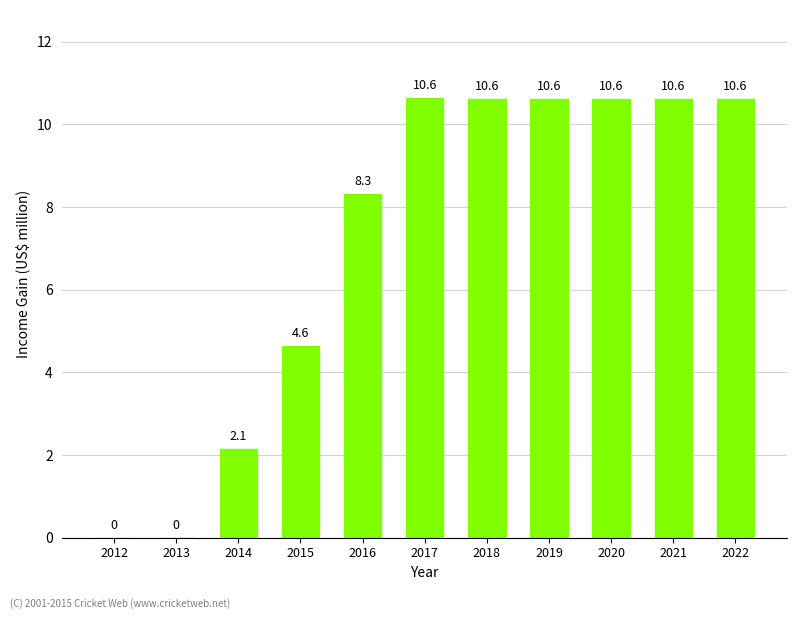

The value at 2018 is 14.5. True or false?

False